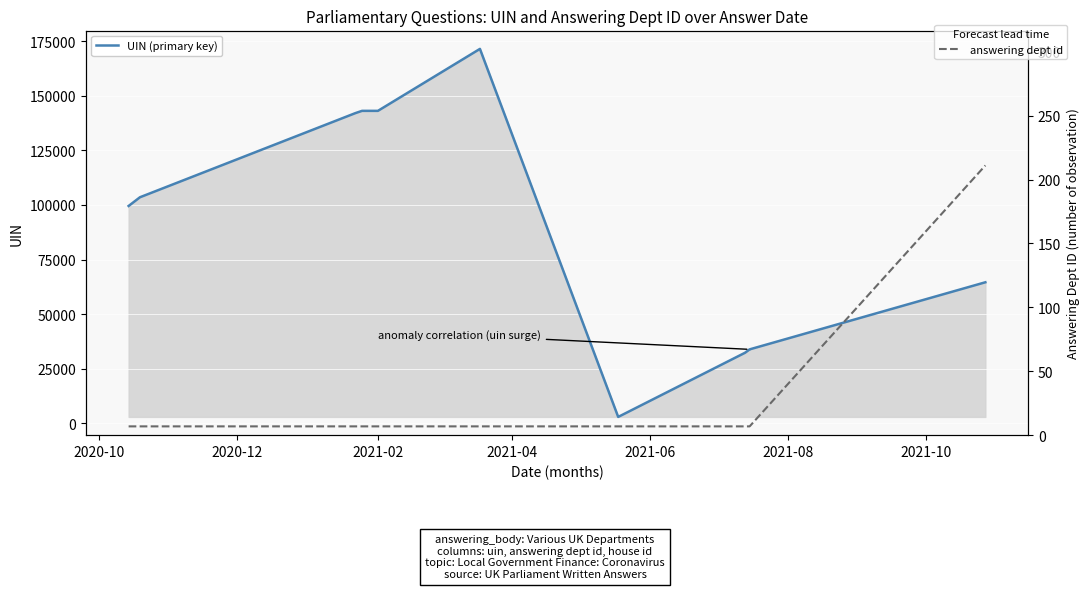

List the series in order of their peak value, highest first.

UIN (primary key), answering dept id